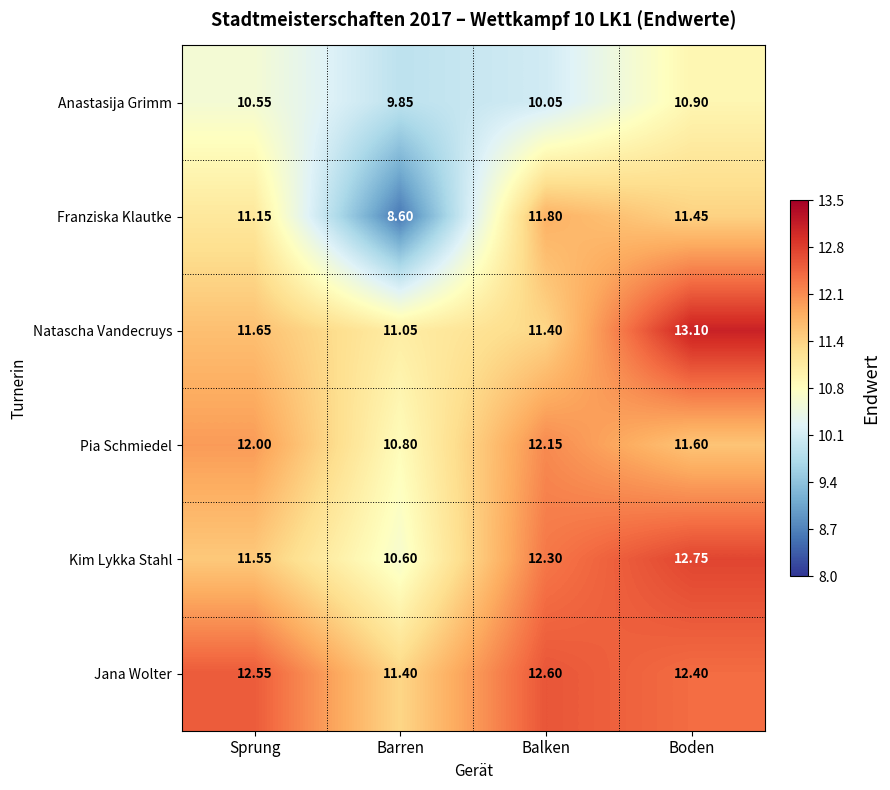

Which label corresponds to the smallest value in the chart?

Barren